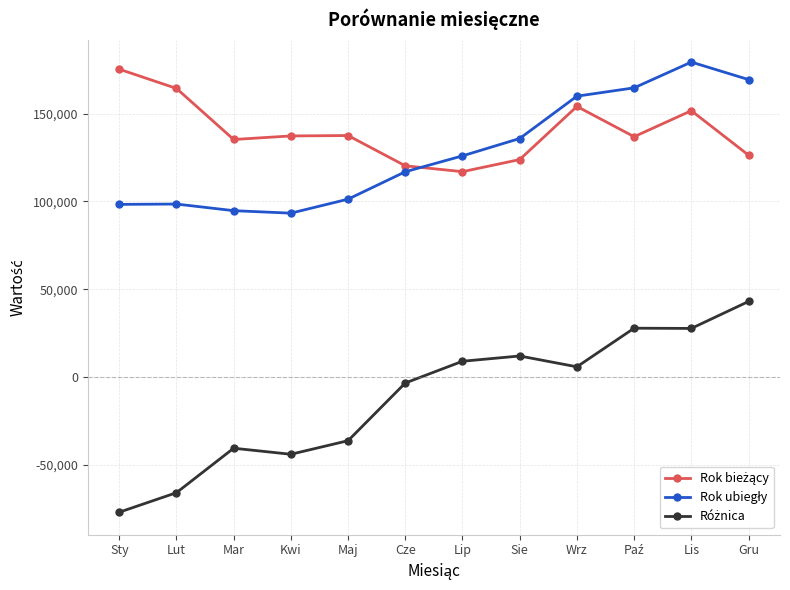

At which category is the sum across all series the highest?

Lis